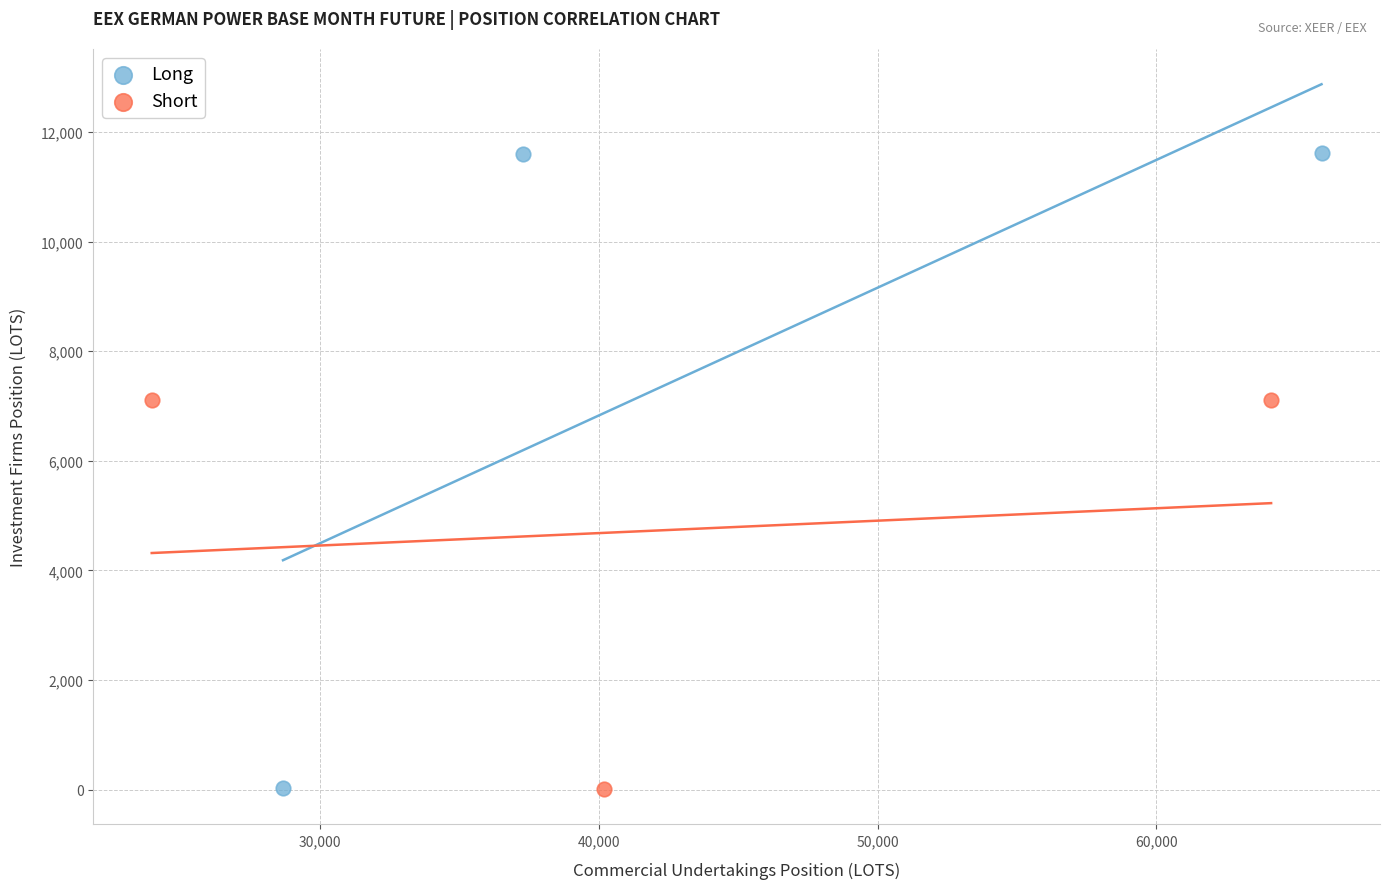

Which series contains the highest Y value?

Long